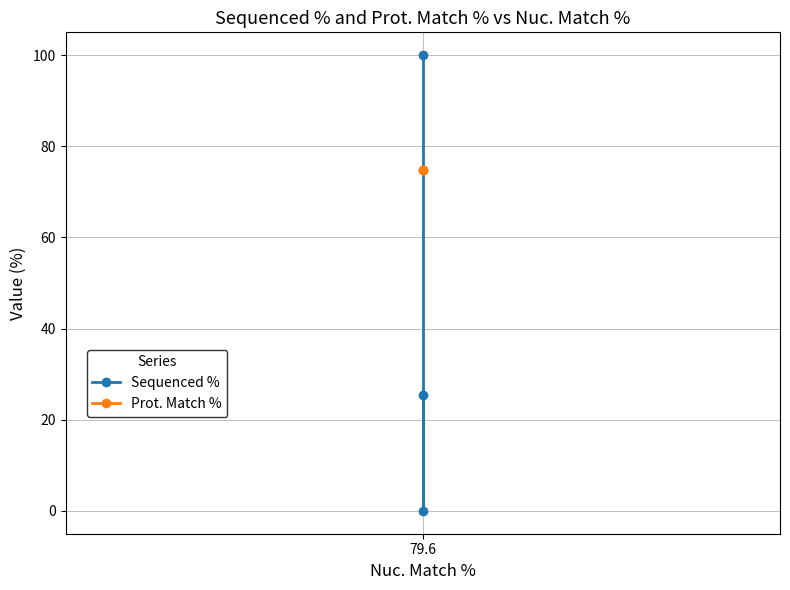

The value of Sequenced % at 79.6 is 66.9. True or false?

False